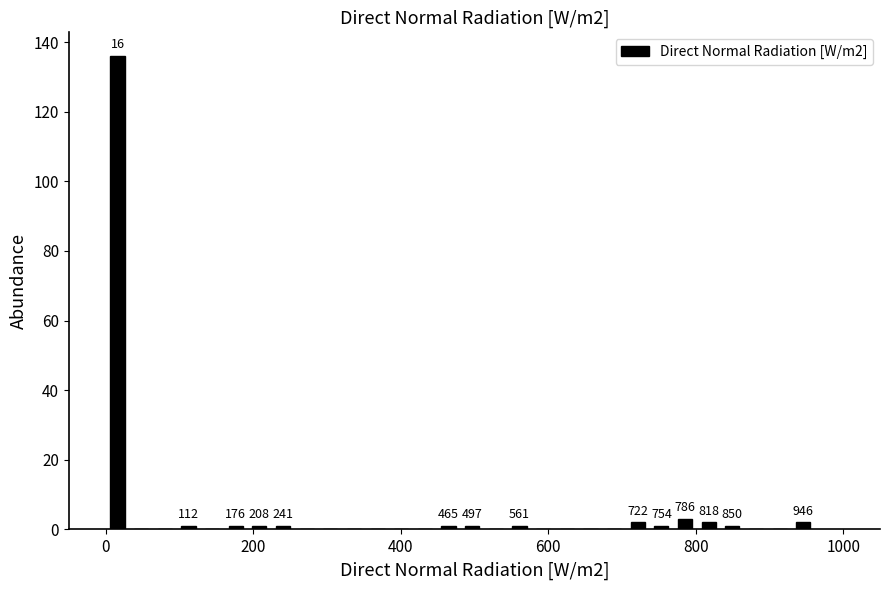

Read against the x-axis, roughly where is the centre of the tallest bar?

20